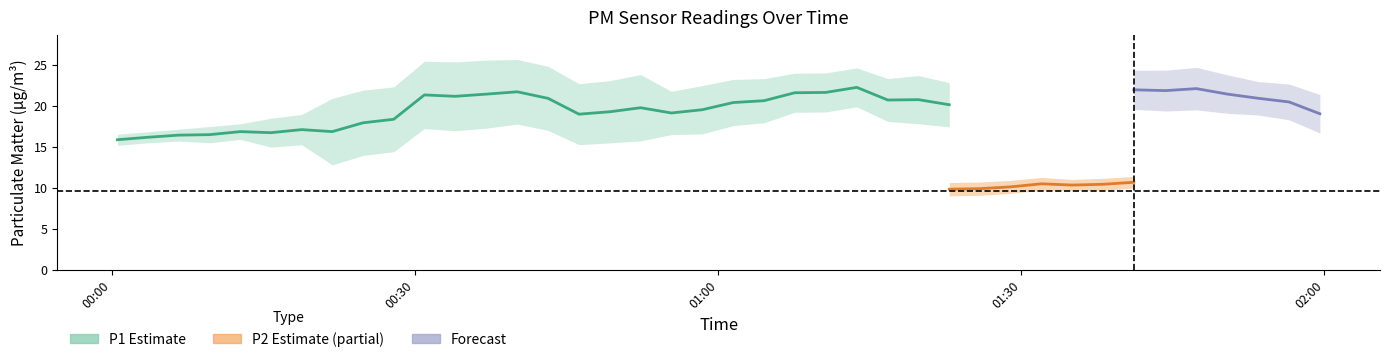

Does the chart have visible grid lines?

No